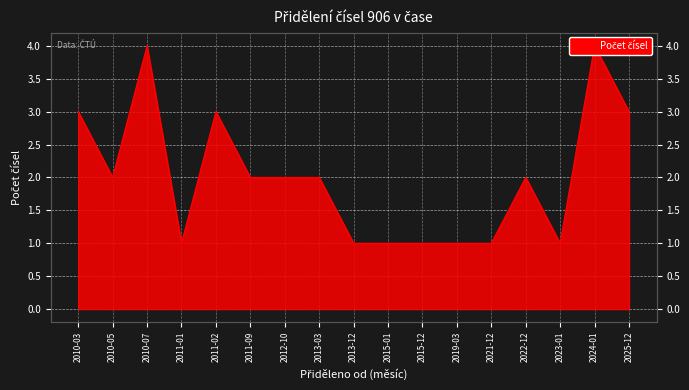

Is it true that the value at 2010-03 is 5?

False